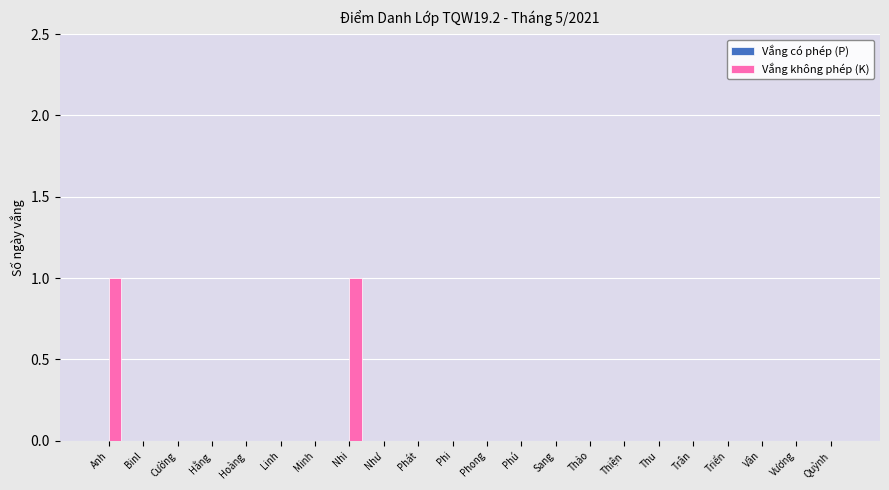

How many series are shown in this chart?

1